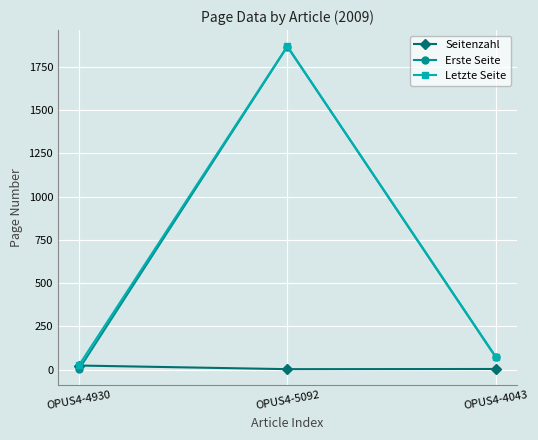

Count the number of categories in the chart.

3